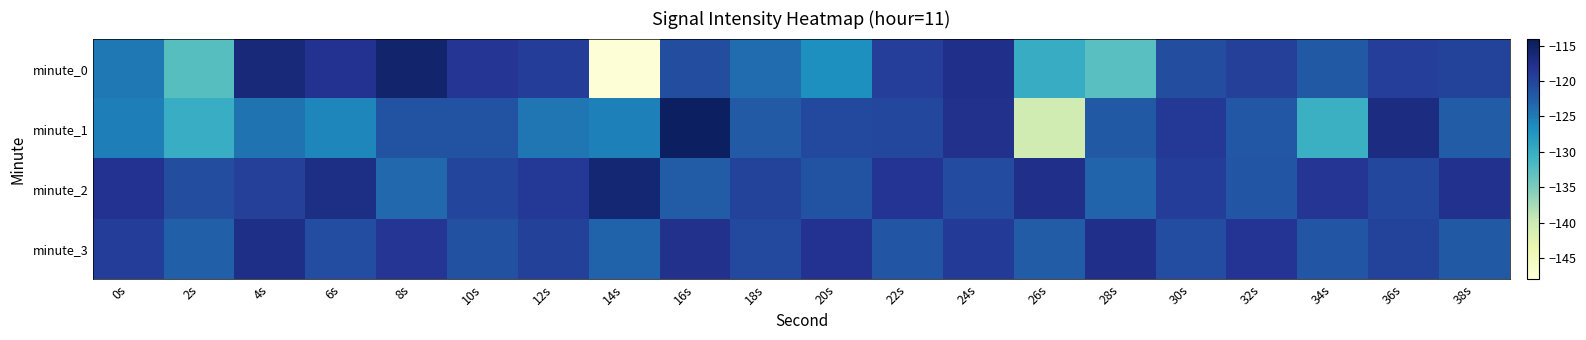

Reading left to right, list all the values displayed in this chart.

minute_0: 0s=-124.6	2s=-132.5	4s=-116.3	6s=-118.1	8s=-115.6	10s=-118.4	12s=-119.2	14s=-147.7	16s=-120.9	18s=-123.8	20s=-126.7	22s=-119.4	24s=-117.7	26s=-129.8	28s=-132.7	30s=-121.0	32s=-119.5	34s=-122.1	36s=-119.4	38s=-119.9
minute_1: 0s=-125.2	2s=-130.0	4s=-124.3	6s=-125.8	8s=-121.6	10s=-121.4	12s=-124.6	14s=-125.3	16s=-114.7	18s=-122.1	20s=-120.5	22s=-120.3	24s=-117.8	26s=-140.5	28s=-122.0	30s=-118.9	32s=-122.0	34s=-130.4	36s=-117.0	38s=-122.3
minute_2: 0s=-118.0	2s=-121.0	4s=-119.5	6s=-117.2	8s=-123.4	10s=-120.1	12s=-118.7	14s=-115.9	16s=-122.3	18s=-119.8	20s=-121.5	22s=-118.3	24s=-120.7	26s=-117.6	28s=-123.1	30s=-119.2	32s=-121.8	34s=-118.5	36s=-120.3	38s=-117.9
minute_3: 0s=-119.3	2s=-122.7	4s=-117.4	6s=-120.8	8s=-118.5	10s=-121.2	12s=-119.6	14s=-122.9	16s=-117.8	18s=-120.4	20s=-118.1	22s=-121.7	24s=-119.0	26s=-122.3	28s=-117.6	30s=-120.9	32s=-118.3	34s=-121.6	36s=-119.9	38s=-122.1